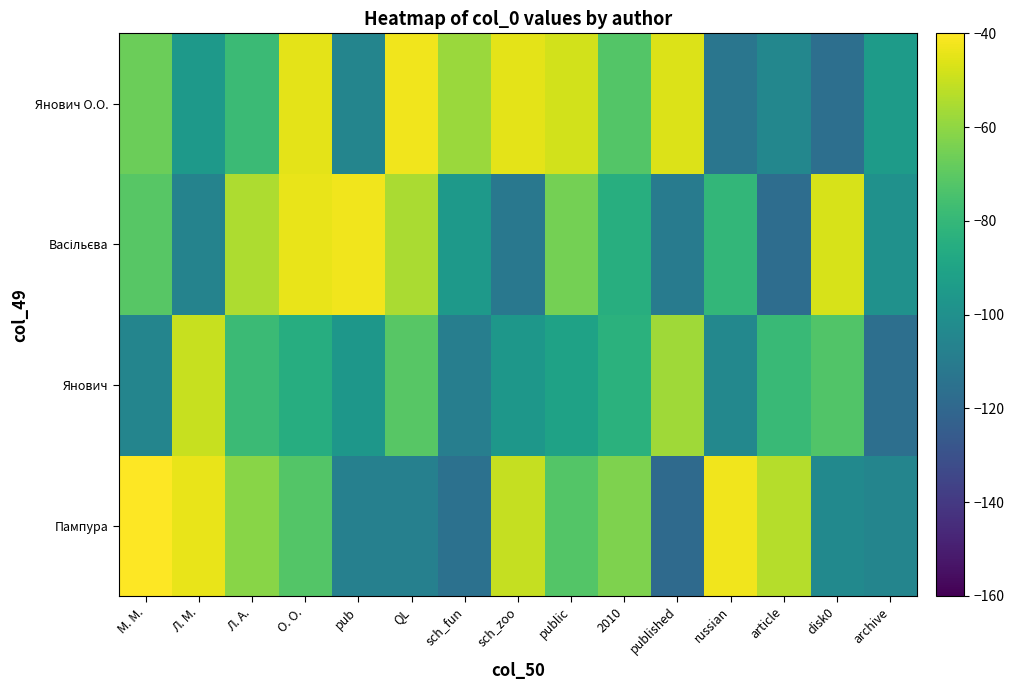

Between pub and QL, which is larger?

pub